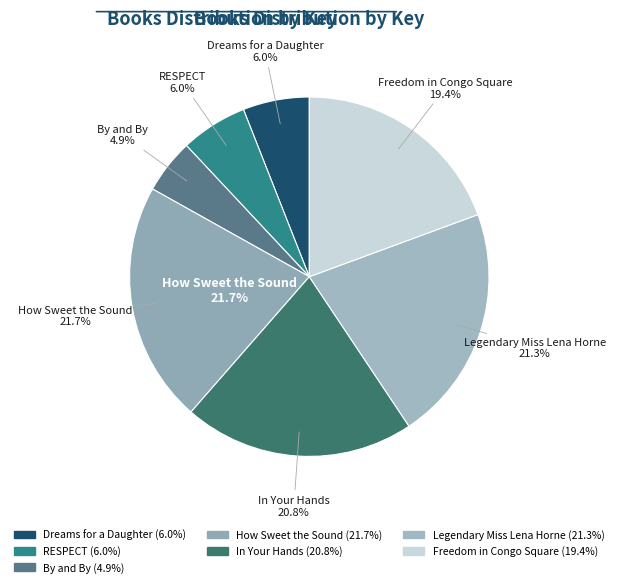

To the nearest percent, what portion does Freedom in Congo Square represent?

19%